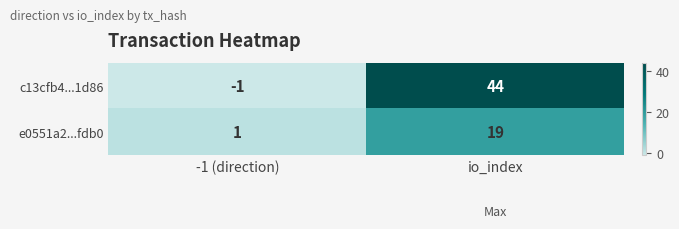

At which category is the sum across all series the highest?

io_index